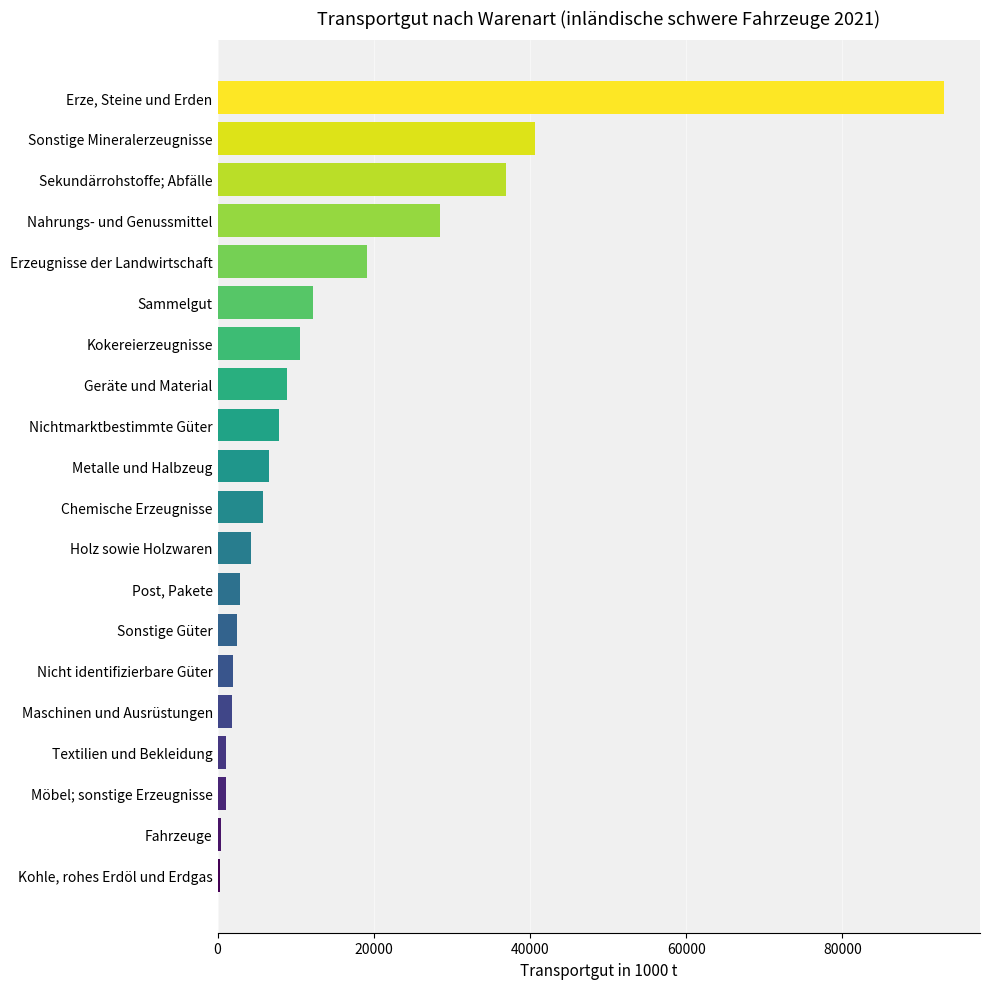

Are the bars horizontal?

Yes